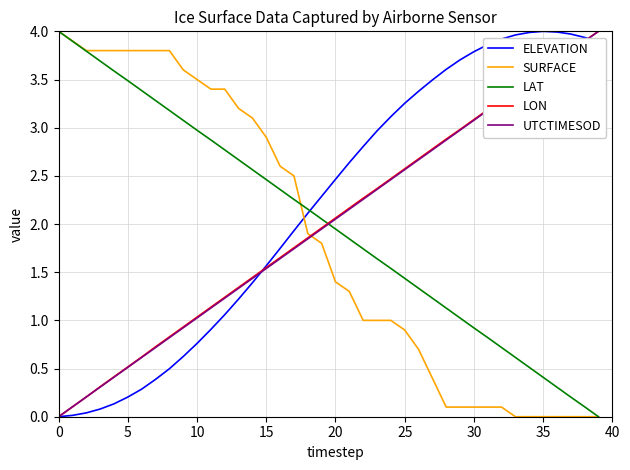

What is the highest value of the LAT series?

4.0